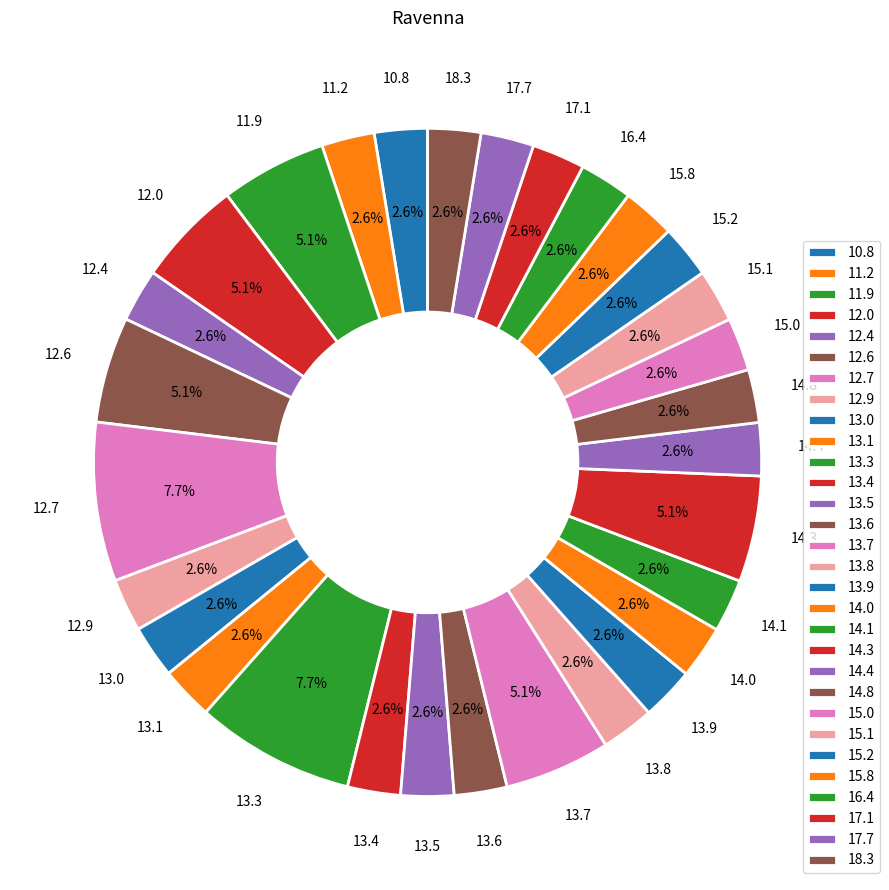

Approximately how many times larger is the value at 12.0 compared to 13.6?

2.0